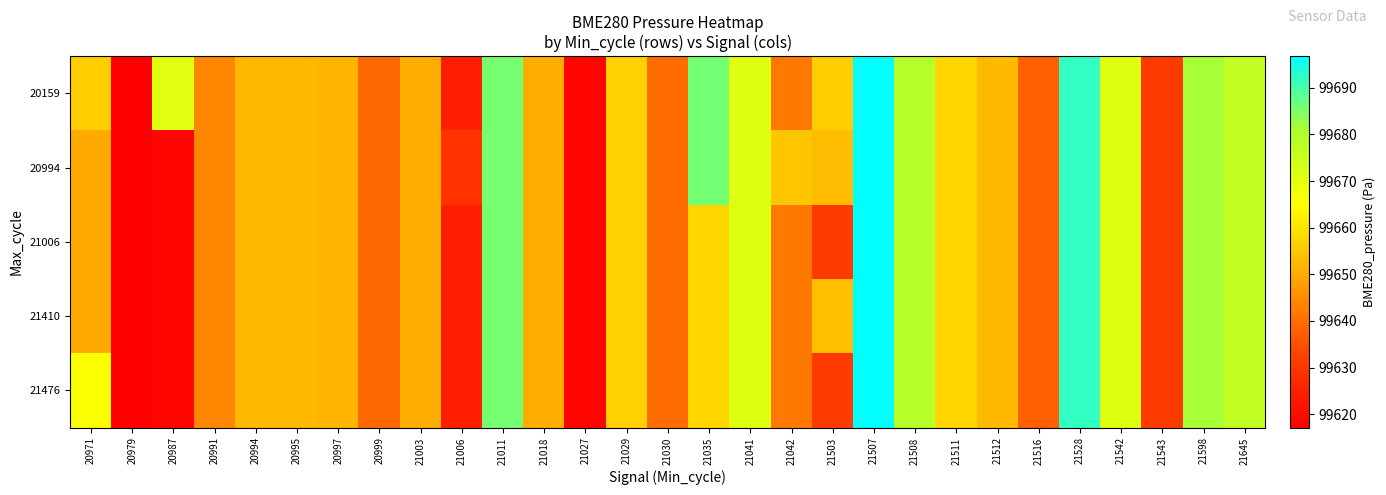

Reading left to right, list all the values displayed in this chart.

20159: 20971=99656.2	20979=99617.1	20987=99670.7	20991=99644.0	20994=99652.4	20995=99652.4	20997=99651.8	20999=99639.2	21003=99650.6	21006=99624.3	21011=99685.9	21018=99650.5	21027=99618.4	21029=99656.9	21030=99639.6	21035=99686.0	21041=99671.1	21042=99641.8	21503=99656.2	21507=99696.8	21508=99679.0	21511=99657.8	21512=99652.9	21516=99637.4	21528=99691.9	21542=99671.1	21543=99630.8	21598=99681.3	21645=99676.5
20994: 20971=99650.0	20979=99617.1	20987=99618.4	20991=99644.0	20994=99652.4	20995=99652.4	20997=99651.8	20999=99639.2	21003=99650.6	21006=99628.8	21011=99685.9	21018=99650.5	21027=99618.4	21029=99656.9	21030=99639.6	21035=99686.0	21041=99671.1	21042=99655.0	21503=99653.3	21507=99696.8	21508=99679.0	21511=99657.8	21512=99652.9	21516=99637.4	21528=99691.9	21542=99671.1	21543=99630.8	21598=99681.3	21645=99676.5
21006: 20971=99650.0	20979=99617.1	20987=99618.4	20991=99644.0	20994=99652.4	20995=99652.4	20997=99651.8	20999=99639.2	21003=99650.6	21006=99624.3	21011=99685.9	21018=99650.5	21027=99618.4	21029=99656.9	21030=99639.6	21035=99657.8	21041=99671.1	21042=99641.8	21503=99630.8	21507=99696.8	21508=99679.0	21511=99657.8	21512=99652.9	21516=99637.4	21528=99691.9	21542=99671.1	21543=99630.8	21598=99681.3	21645=99676.5
21410: 20971=99650.0	20979=99617.1	20987=99618.4	20991=99644.0	20994=99652.4	20995=99652.4	20997=99651.8	20999=99639.2	21003=99650.6	21006=99624.3	21011=99685.9	21018=99650.5	21027=99618.4	21029=99656.9	21030=99639.6	21035=99657.8	21041=99671.1	21042=99641.8	21503=99653.7	21507=99696.8	21508=99679.0	21511=99657.8	21512=99652.9	21516=99637.4	21528=99691.9	21542=99671.1	21543=99630.8	21598=99681.3	21645=99676.5
21476: 20971=99665.9	20979=99617.1	20987=99618.4	20991=99644.0	20994=99652.4	20995=99652.4	20997=99651.8	20999=99639.2	21003=99650.6	21006=99624.3	21011=99685.9	21018=99650.5	21027=99618.4	21029=99656.9	21030=99639.6	21035=99657.8	21041=99671.1	21042=99641.8	21503=99630.8	21507=99696.8	21508=99679.0	21511=99657.8	21512=99652.9	21516=99637.4	21528=99691.9	21542=99671.1	21543=99630.8	21598=99681.3	21645=99676.5